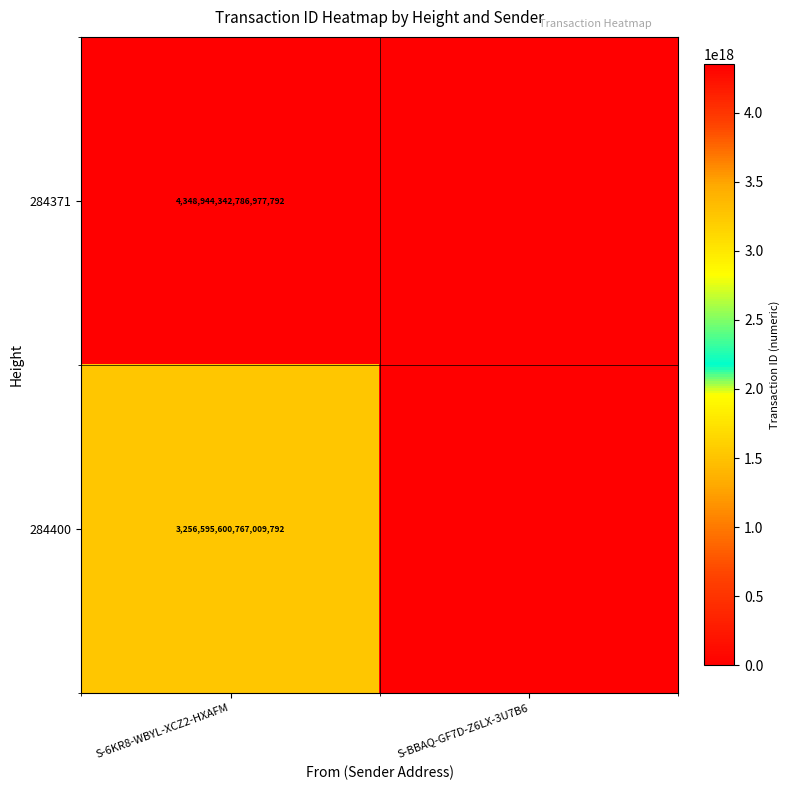

At S-6KR8-WBYL-XCZ2-HXAFM, list the series in order from largest to smallest.

284371, 284400